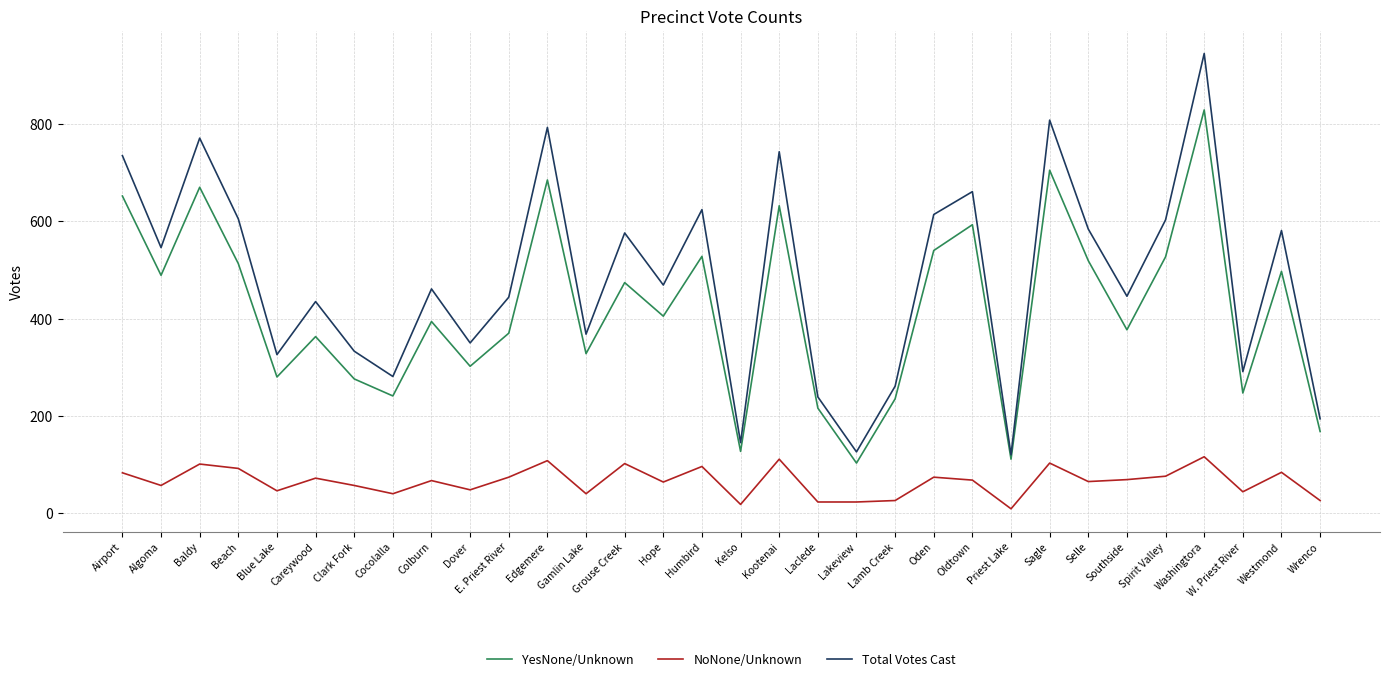

Is it true that YesNone/Unknown equals 45 at Wrenco?

False